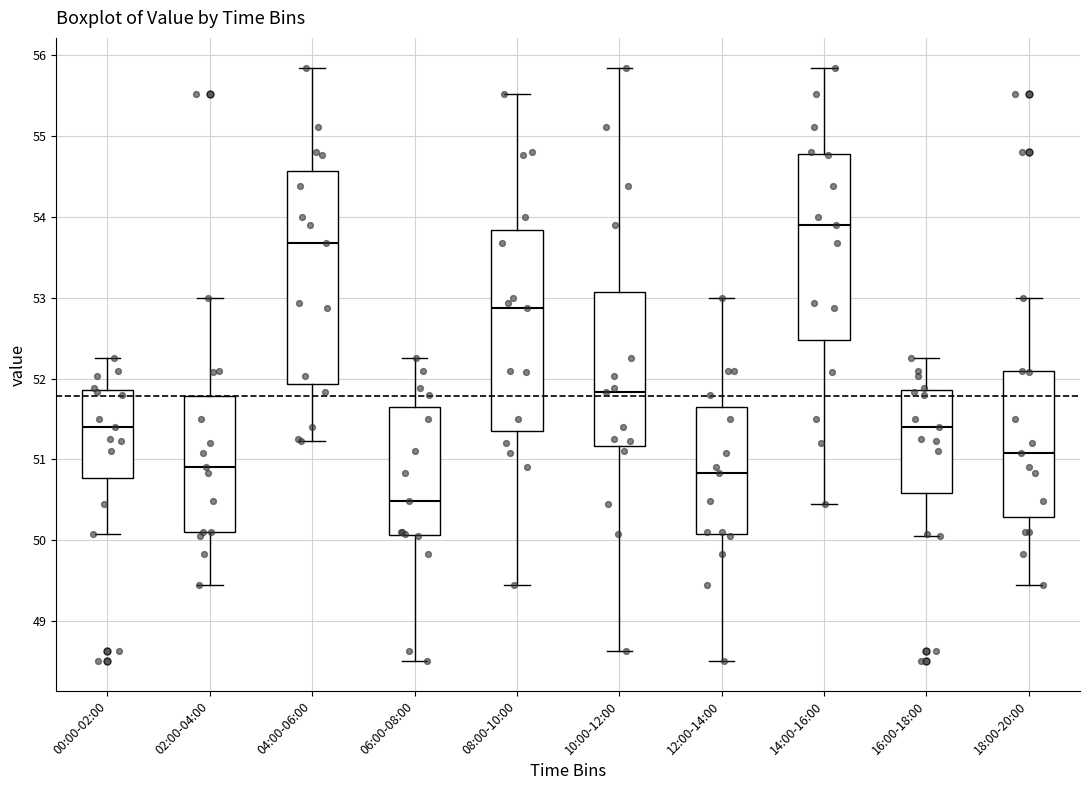

Reading left to right, transcribe this box plot: for each box, give where its median line is, the range the box spans, and where its two whiskers end, as read against the y-axis. The values are not printed on the chart, so give them approximately, as read against the axis.

00:00-02:00: median 51.4, box 50.8 to 51.9, whiskers 50.1 to 52.3
02:00-04:00: median 50.9, box 50.1 to 51.8, whiskers 49.5 to 53.0
04:00-06:00: median 53.7, box 51.9 to 54.6, whiskers 51.2 to 55.9
06:00-08:00: median 50.5, box 50.1 to 51.7, whiskers 48.5 to 52.3
08:00-10:00: median 52.9, box 51.4 to 53.8, whiskers 49.5 to 55.5
10:00-12:00: median 51.8, box 51.2 to 53.1, whiskers 48.6 to 55.9
12:00-14:00: median 50.8, box 50.1 to 51.7, whiskers 48.5 to 53.0
14:00-16:00: median 53.9, box 52.5 to 54.8, whiskers 50.5 to 55.9
16:00-18:00: median 51.4, box 50.6 to 51.9, whiskers 50.1 to 52.3
18:00-20:00: median 51.1, box 50.3 to 52.1, whiskers 49.5 to 53.0